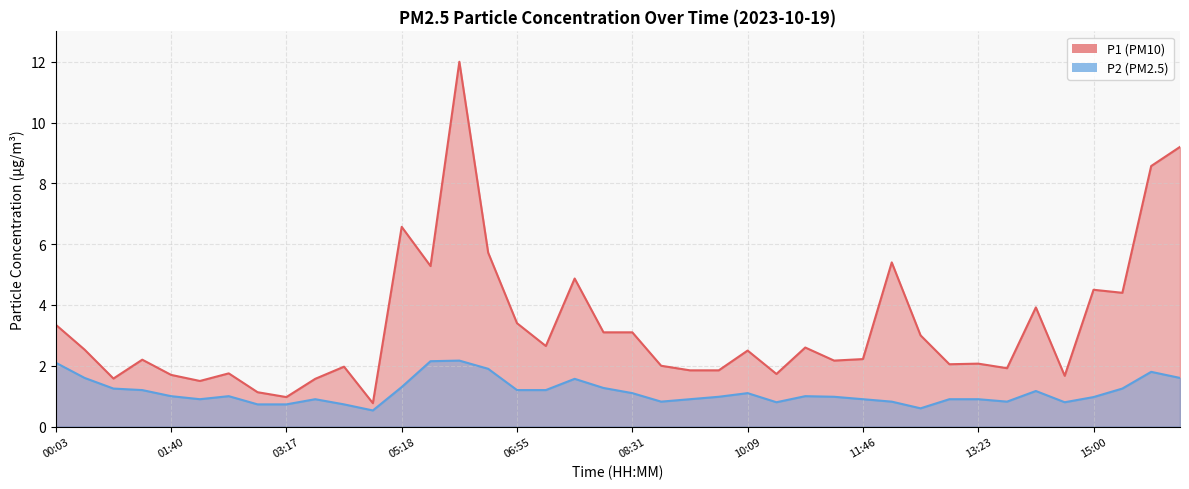

Reading left to right, what are all the values shown in this chart?

P1: 00:03=3.4	00:28=2.5	00:52=1.6	01:16=2.2	01:40=1.7	02:04=1.5	02:29=1.8	02:53=1.1	03:17=1.0	03:41=1.6	04:05=2.0	04:30=0.8	05:18=6.6	05:42=5.3	06:06=12.0	06:30=5.7	06:55=3.4	07:19=2.6	07:43=4.9	08:07=3.1	08:31=3.1	08:56=2.0	09:20=1.9	09:44=1.9	10:09=2.5	10:33=1.7	10:57=2.6	11:22=2.2	11:46=2.2	12:10=5.4	12:34=3.0	12:59=2.0	13:23=2.1	13:47=1.9	14:11=3.9	14:35=1.7	15:00=4.5	15:24=4.4	15:48=8.6	16:12=9.2
P2: 00:03=2.1	00:28=1.6	00:52=1.2	01:16=1.2	01:40=1.0	02:04=0.9	02:29=1.0	02:53=0.7	03:17=0.7	03:41=0.9	04:05=0.7	04:30=0.5	05:18=1.3	05:42=2.1	06:06=2.2	06:30=1.9	06:55=1.2	07:19=1.2	07:43=1.6	08:07=1.3	08:31=1.1	08:56=0.8	09:20=0.9	09:44=1.0	10:09=1.1	10:33=0.8	10:57=1.0	11:22=1.0	11:46=0.9	12:10=0.8	12:34=0.6	12:59=0.9	13:23=0.9	13:47=0.8	14:11=1.2	14:35=0.8	15:00=1.0	15:24=1.2	15:48=1.8	16:12=1.6